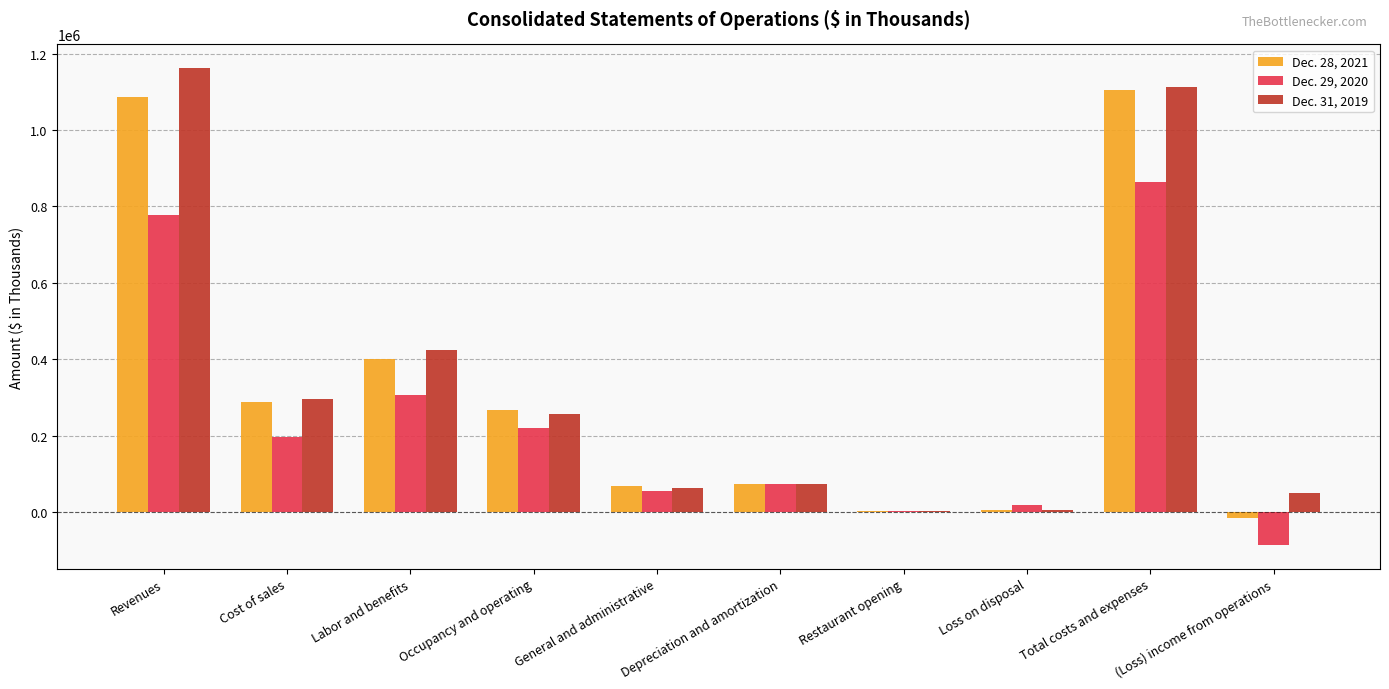

Which series changed the most between Cost of sales and Depreciation and amortization?

Dec. 31, 2019